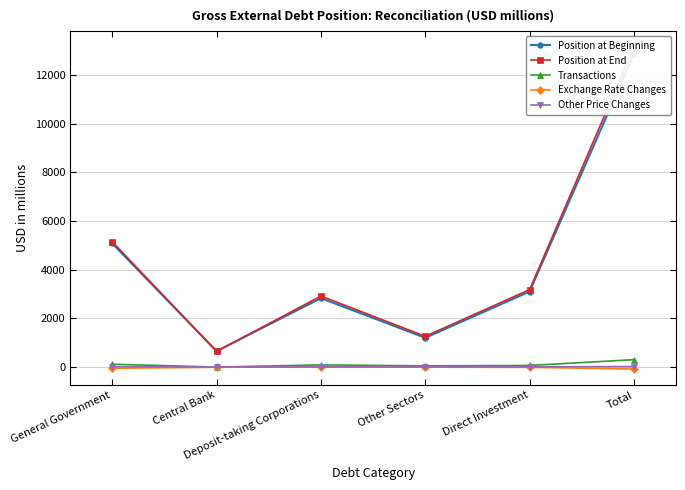

How many lines are shown in the chart?

5